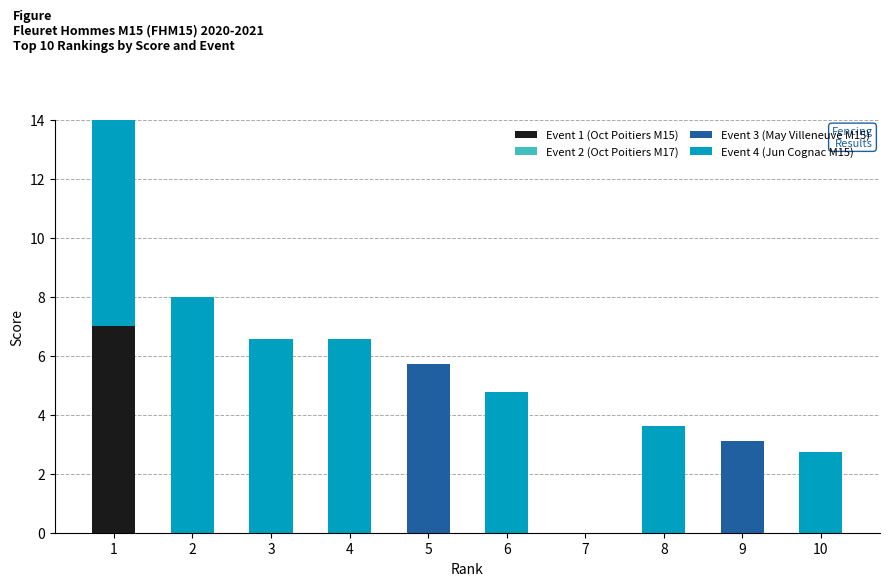

Reading left to right, list all the values displayed in this chart.

Event 1 (Oct Poitiers M15): 1=7.0	2=0.0	3=0.0	4=0.0	5=0.0	6=0.0	7=0.0	8=0.0	9=0.0	10=0.0
Event 2 (Oct Poitiers M17): 1=0.0	2=0.0	3=0.0	4=0.0	5=0.0	6=0.0	7=0.0	8=0.0	9=0.0	10=0.0
Event 3 (May Villeneuve M15): 1=0.0	2=0.0	3=0.0	4=0.0	5=5.7	6=0.0	7=0.0	8=0.0	9=3.1	10=0.0
Event 4 (Jun Cognac M15): 1=10.4	2=8.0	3=6.6	4=6.6	5=0.0	6=4.8	7=0.0	8=3.6	9=0.0	10=2.7